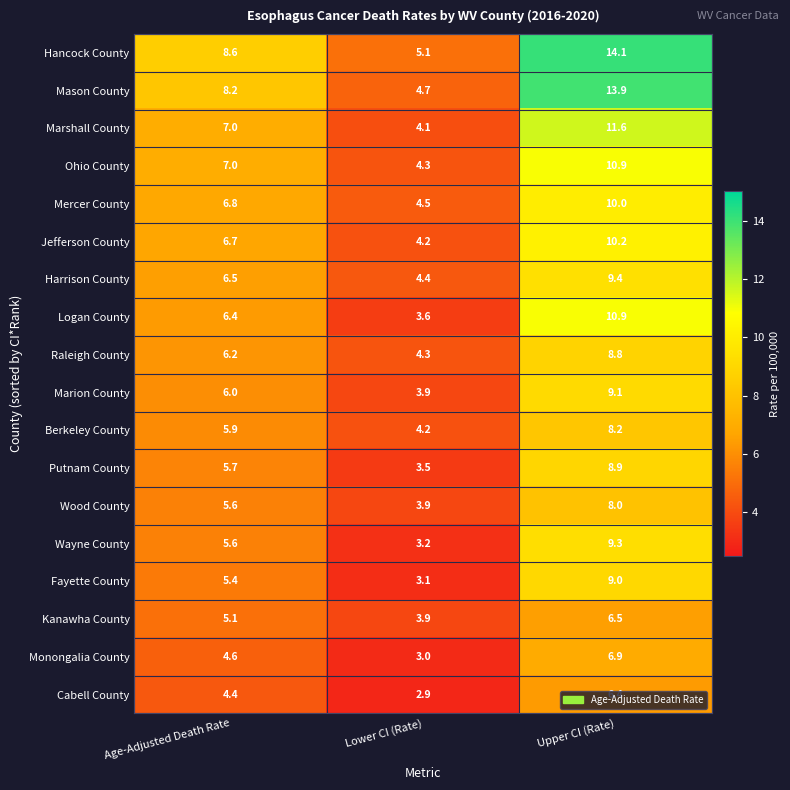

The value of Raleigh County at Upper CI (Rate) is 8.8. True or false?

True